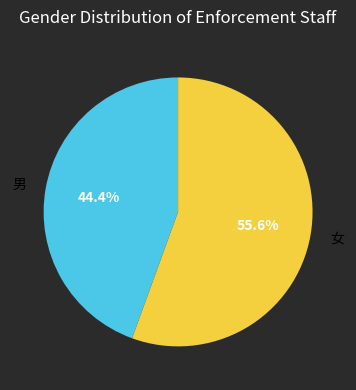

Which slice is the largest?

女